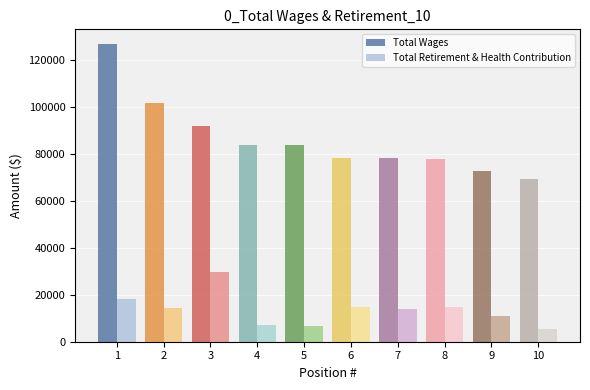

Which series has the largest total across all categories?

Total Wages